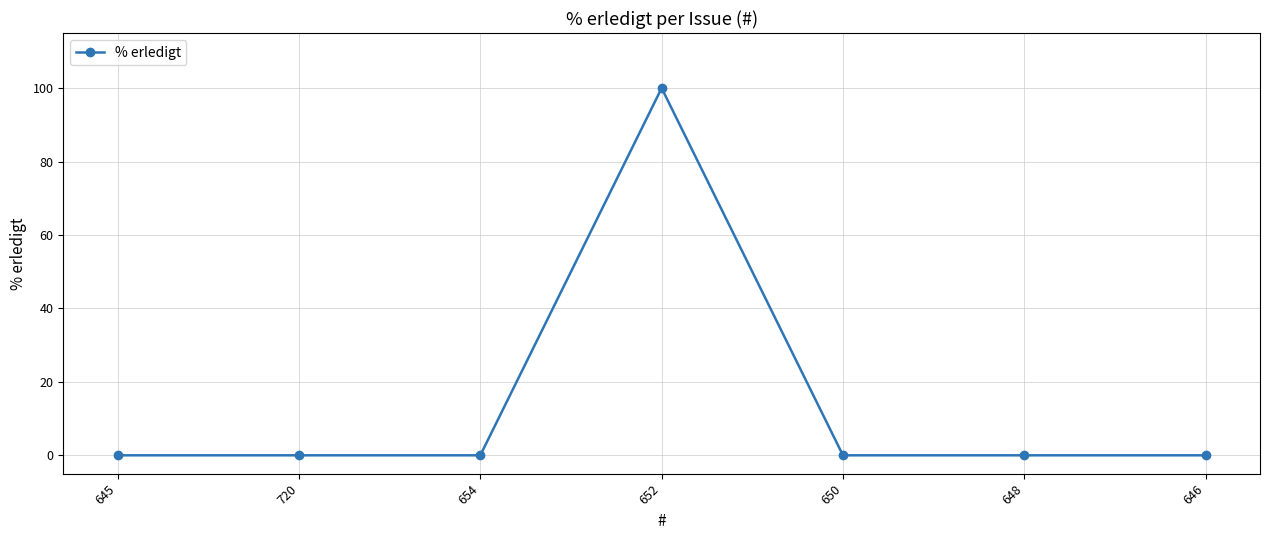

Which label corresponds to the largest value in the chart?

652